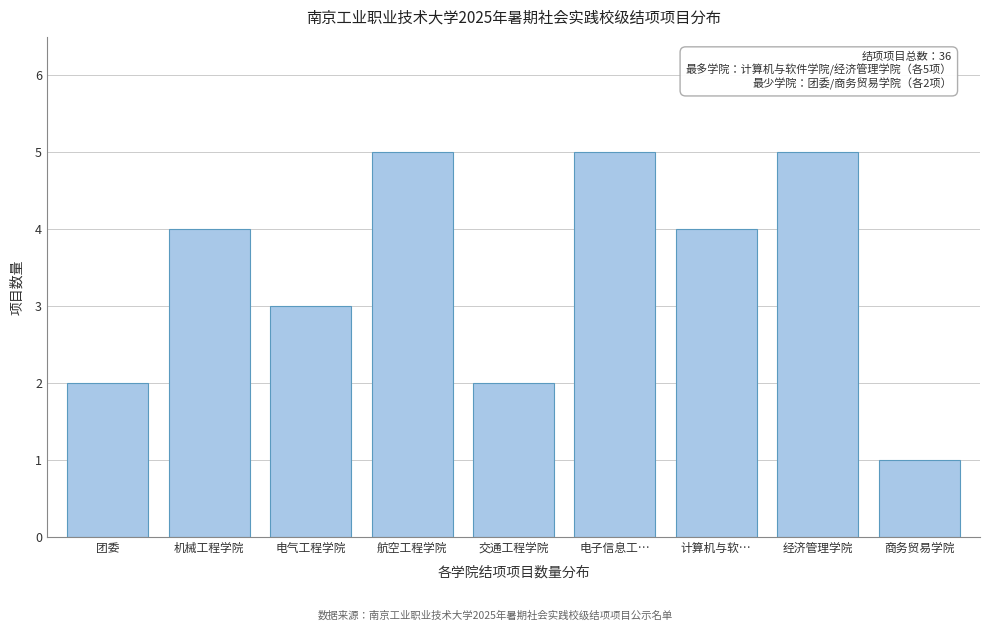

Reading left to right, what are all the values shown in this chart?

2	4	3	5	2	5	4	5	1